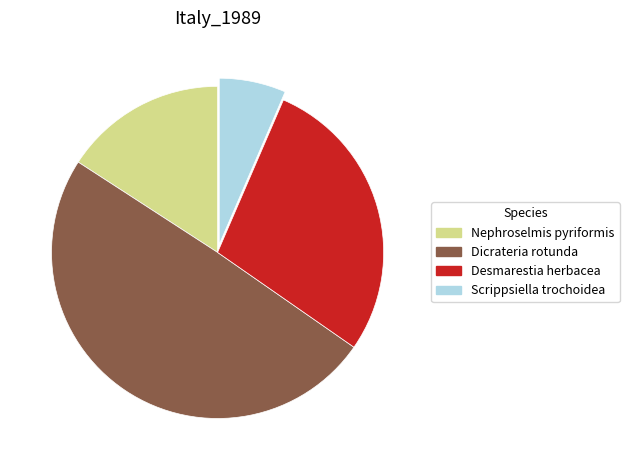

Is there any slice that represents more than half of the pie?

No